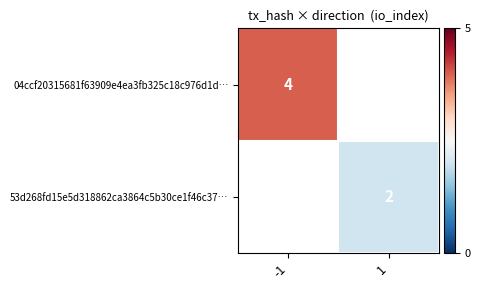

Is it true that 04ccf20315681f63909e4ea3fb325c18c976d1d… equals 6 at -1?

False